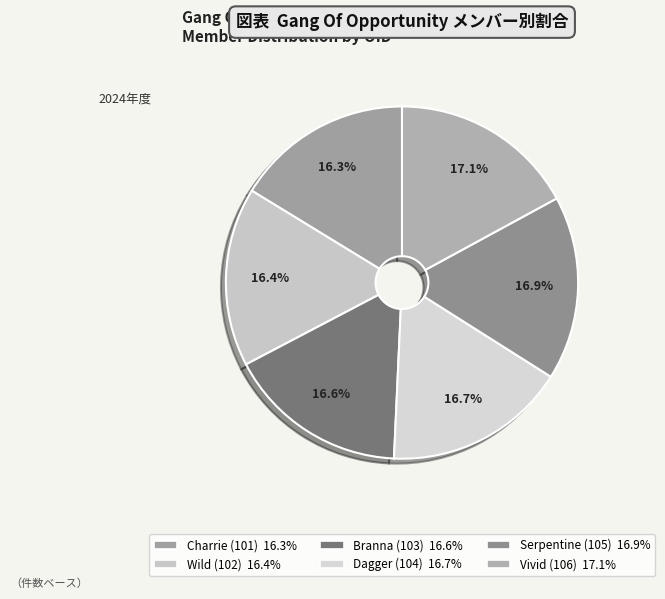

Count the number of slices in the pie.

6